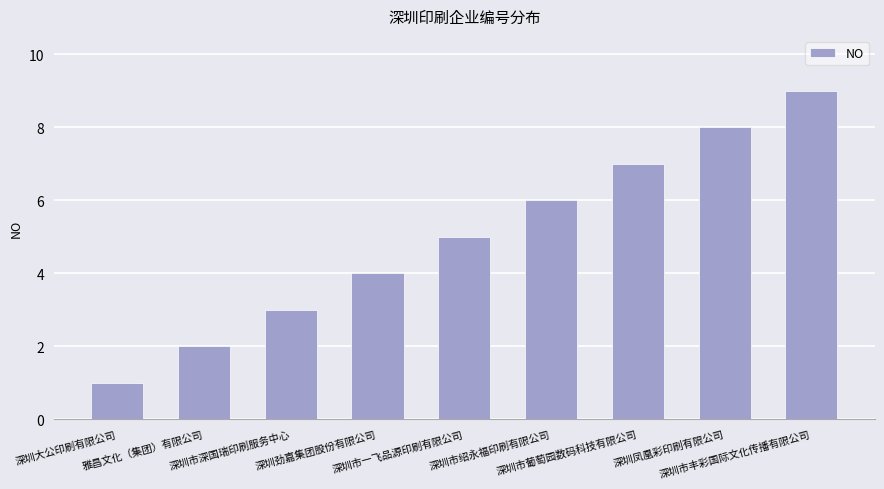

List the labels in order of value, smallest first.

深圳大公印刷有限公司, 雅昌文化（集团）有限公司, 深圳市深国瑞印刷服务中心, 深圳劲嘉集团股份有限公司, 深圳市一飞品源印刷有限公司, 深圳市绍永福印刷有限公司, 深圳市葡萄园数码科技有限公司, 深圳凤凰彩印刷有限公司, 深圳市丰彩国际文化传播有限公司